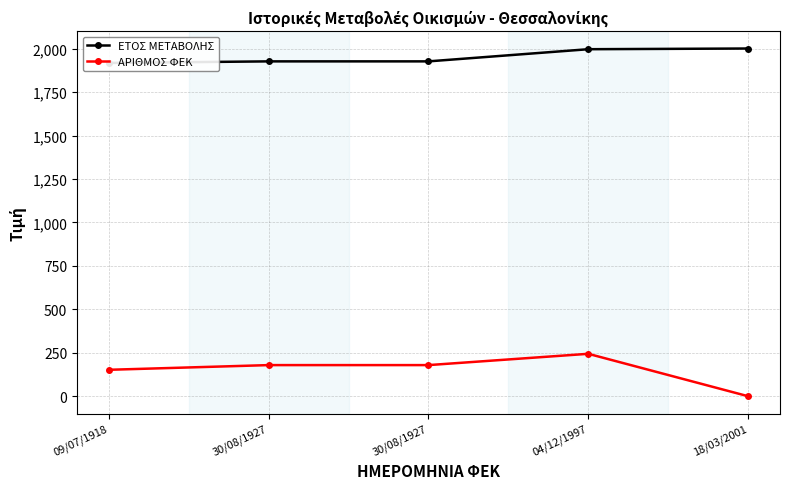

What are all the series names shown in the legend?

ΕΤΟΣ ΜΕΤΑΒΟΛΗΣ, ΑΡΙΘΜΟΣ ΦΕΚ